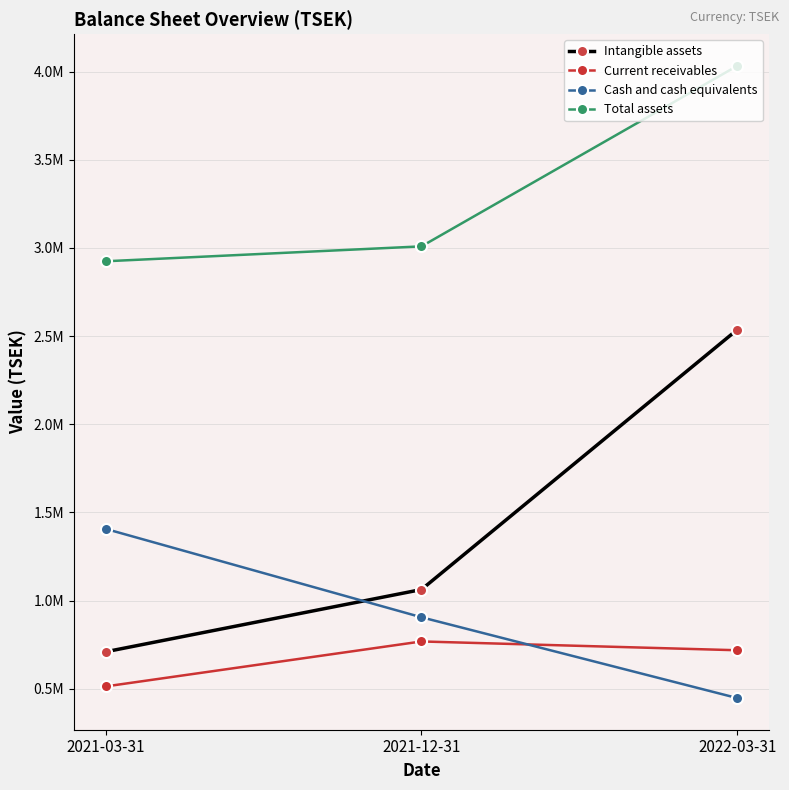

Which category has the lowest value in the Intangible assets series?

2021-03-31